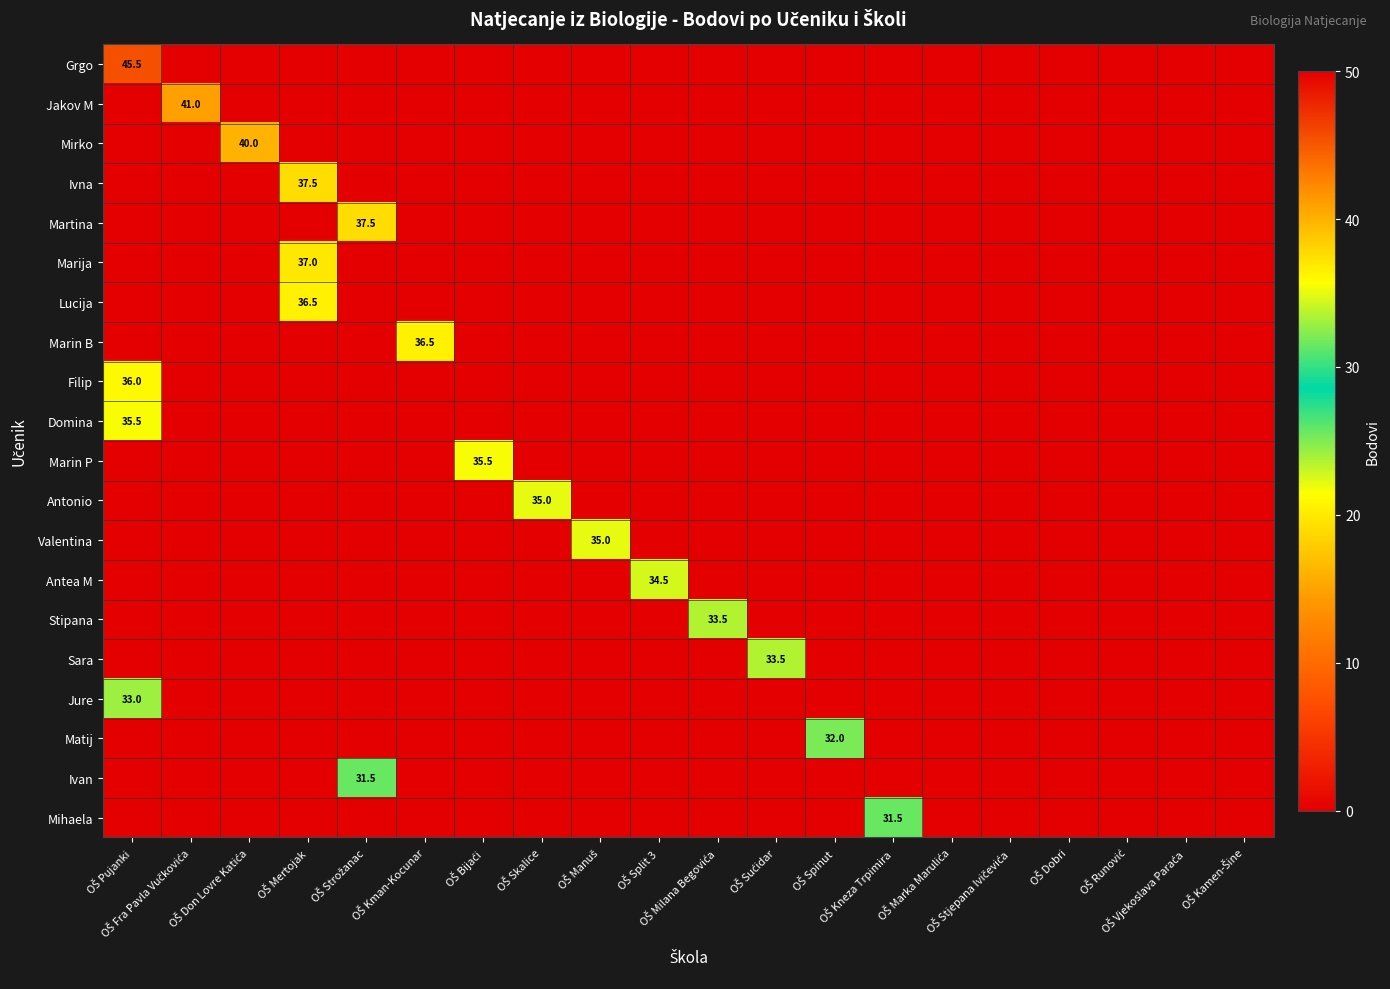

Is the value of Antea M at OŠ Spinut greater than the value of Matij at OŠ Kamen-Šine?

No